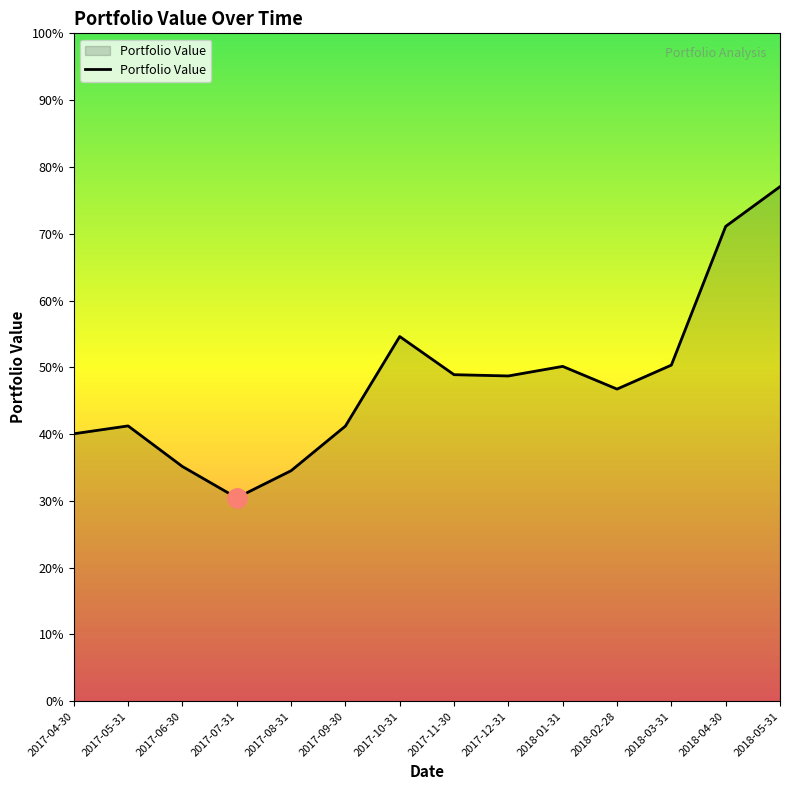

Does the chart have visible grid lines?

No